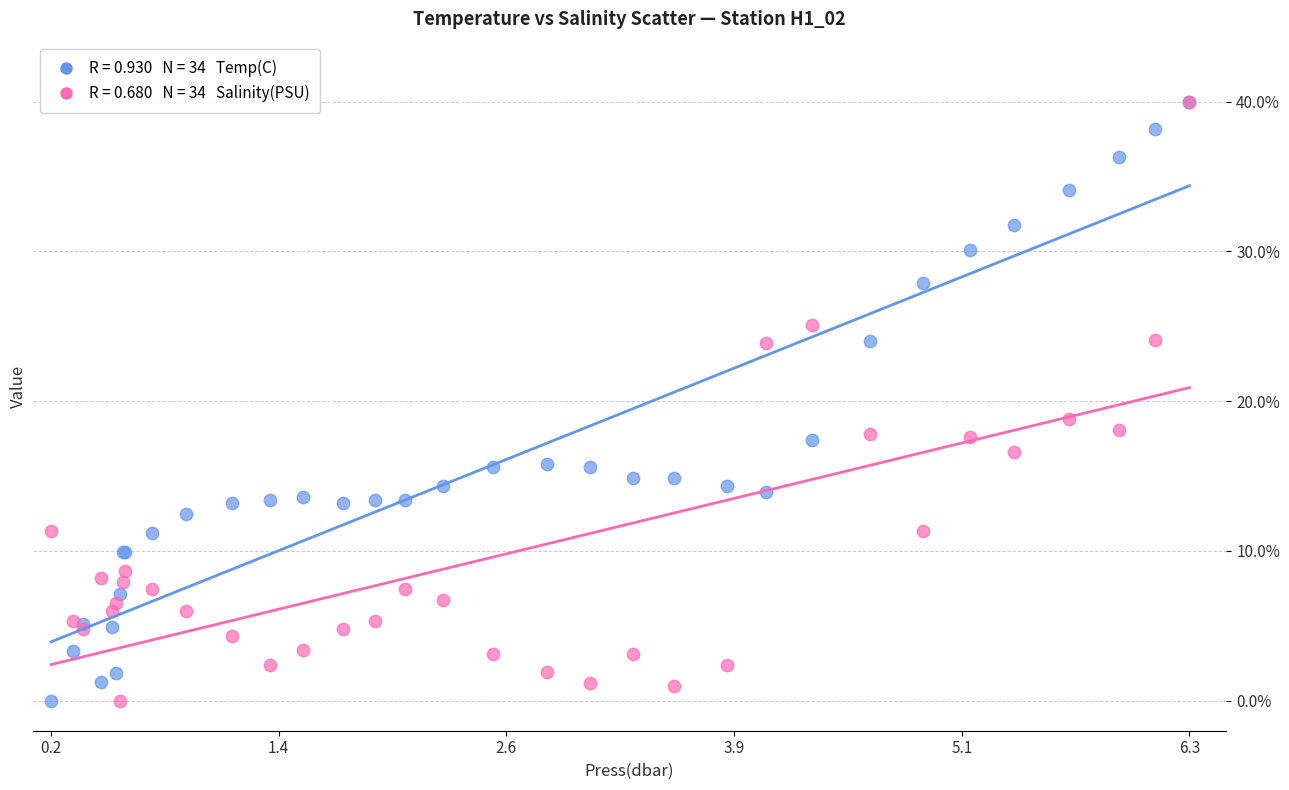

Across all series, what Y value is closest to 20?

18.8